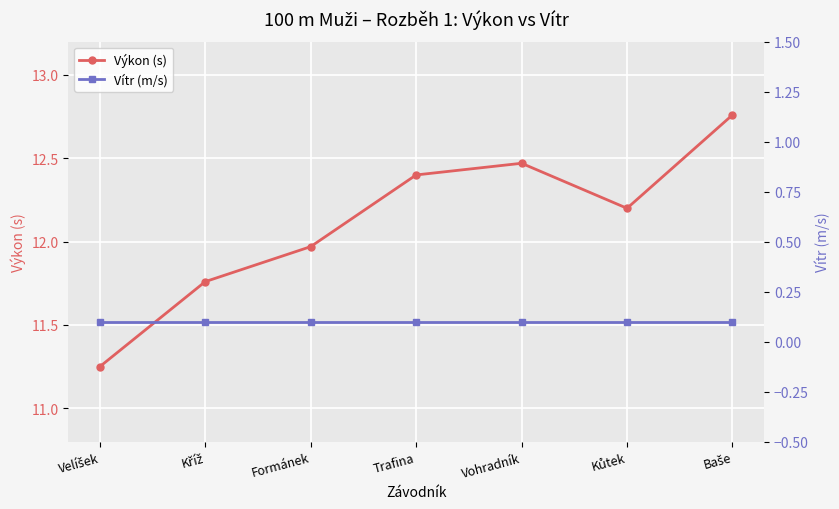

What is the label of the 2nd point from the right?

Kůtek